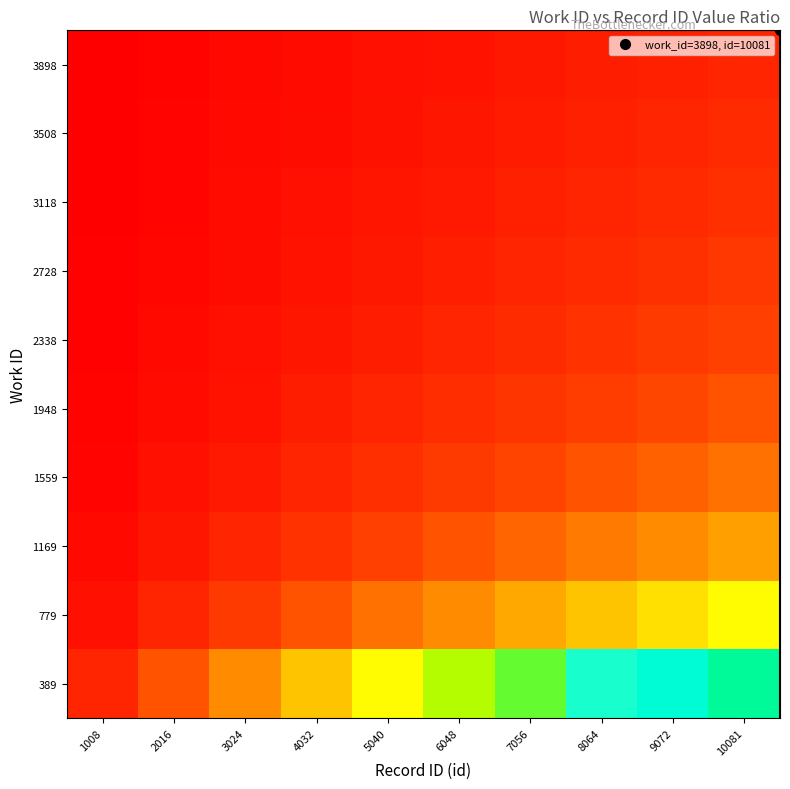

Which series has the largest range (max minus min)?

389